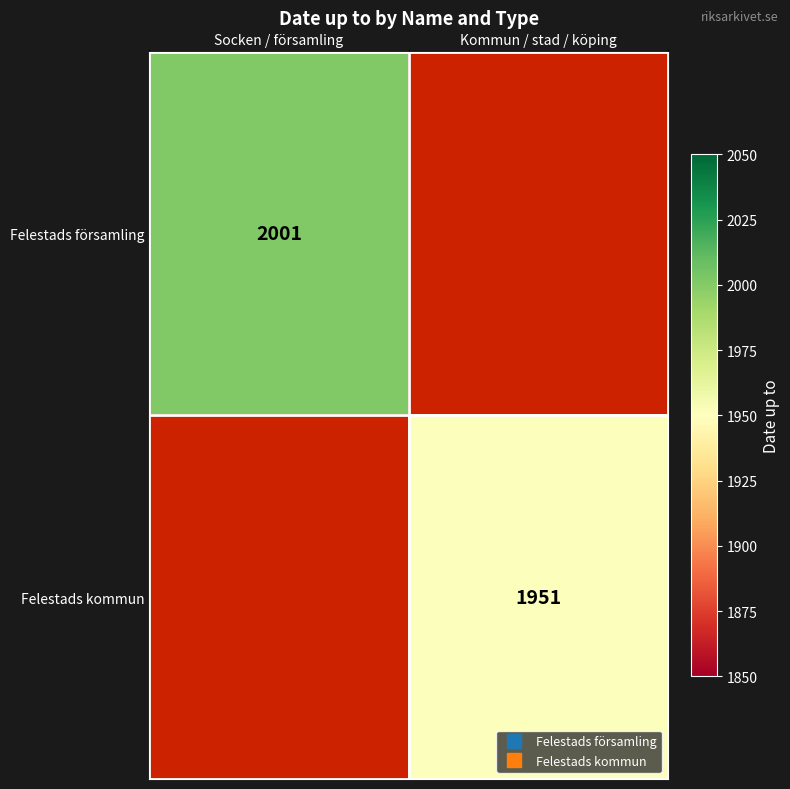

Which category has the lowest value in the Felestads kommun series?

Socken / församling